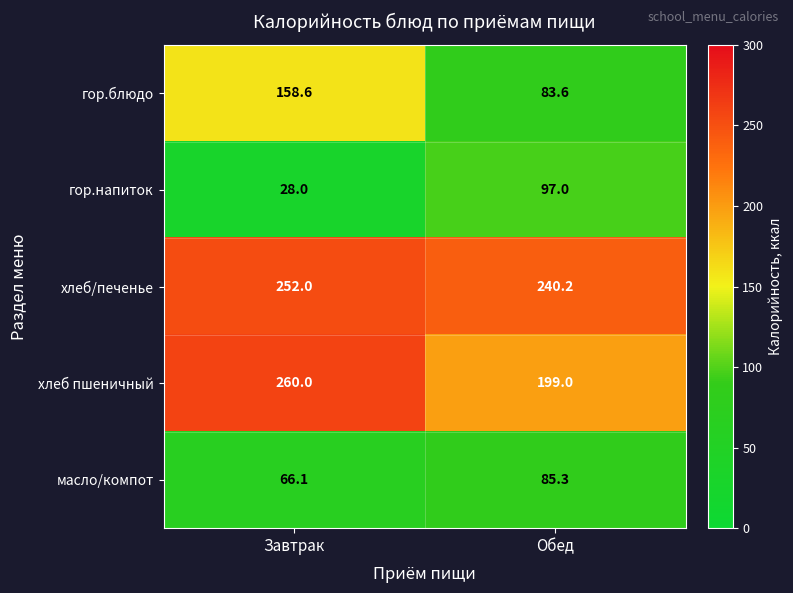

Which series changed the most between Завтрак and Обед?

гор.блюдо